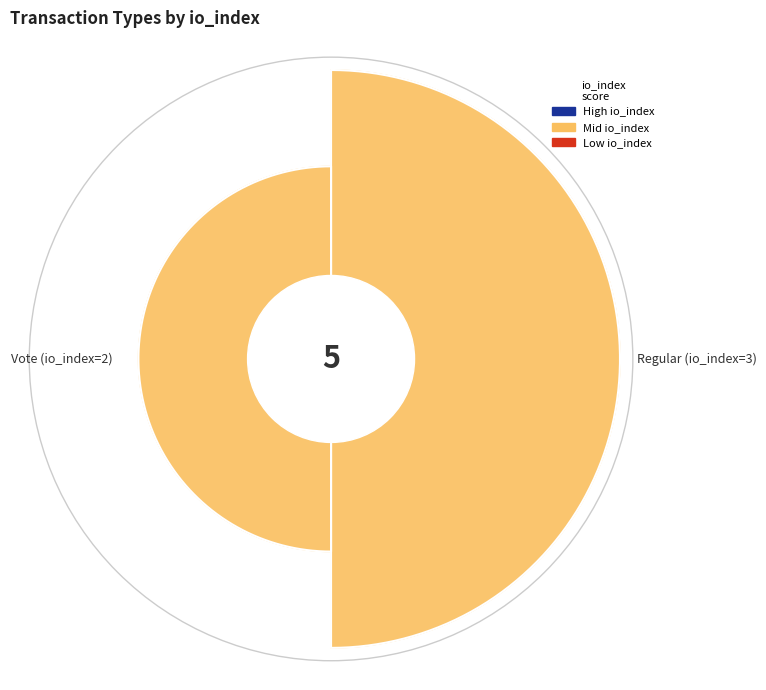

To the nearest percent, what is the combined percentage of Regular (io_index=3) and Vote (io_index=2)?

100%